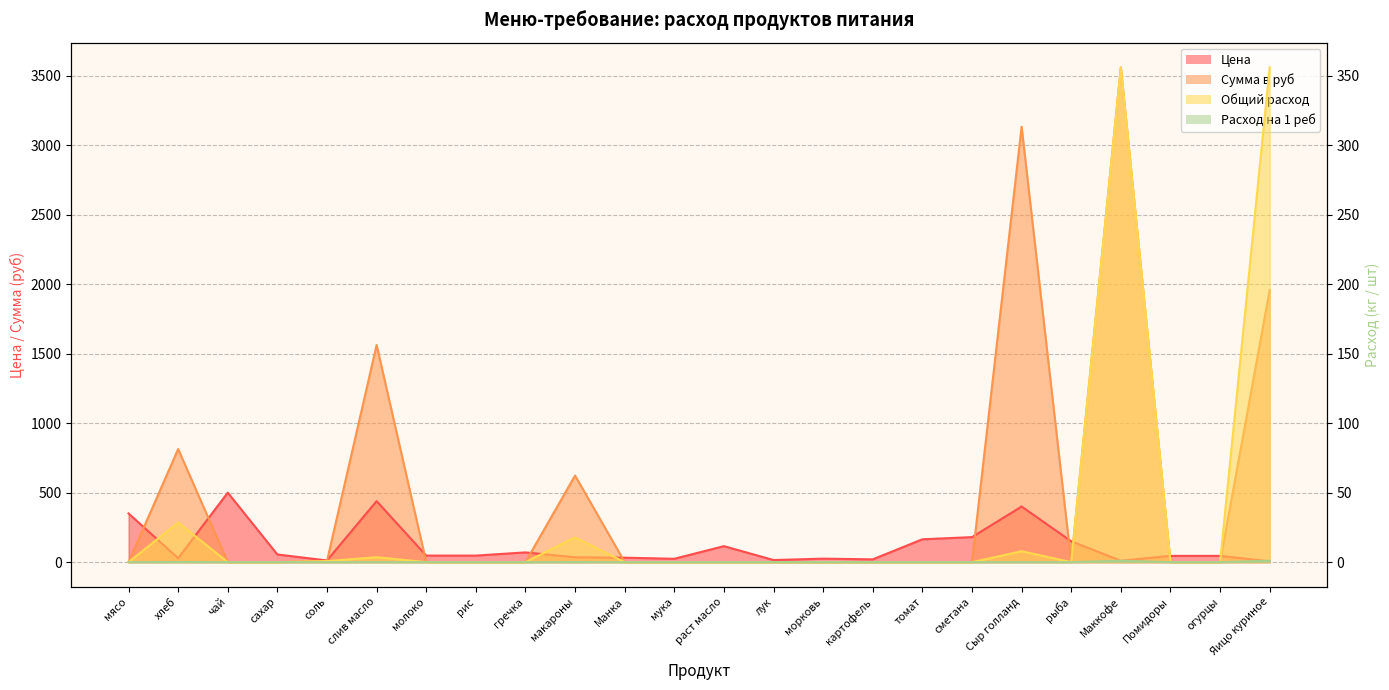

What is the sum of all Общий расход values?

770.4